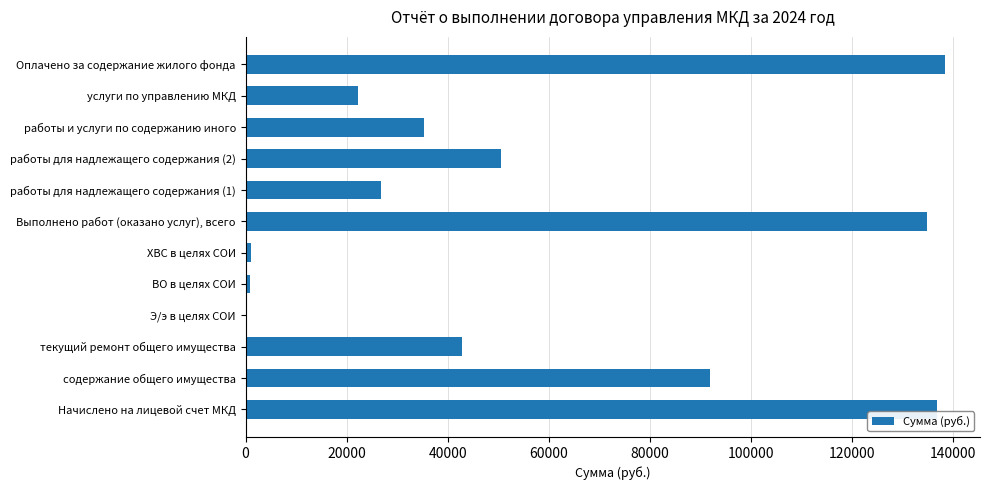

The chart shows a value of 0.0 at Э/э в целях СОИ. True or false?

True